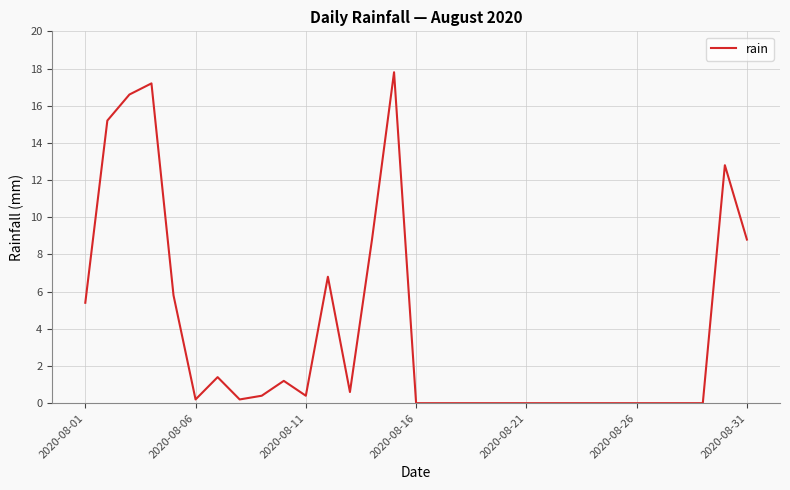

How many lines are shown in the chart?

1